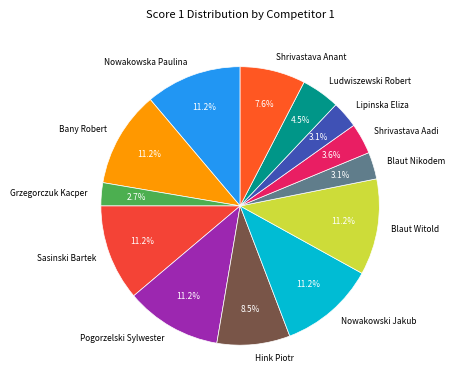

What percentage is NOT represented by Ludwiszewski Robert?

95.5%